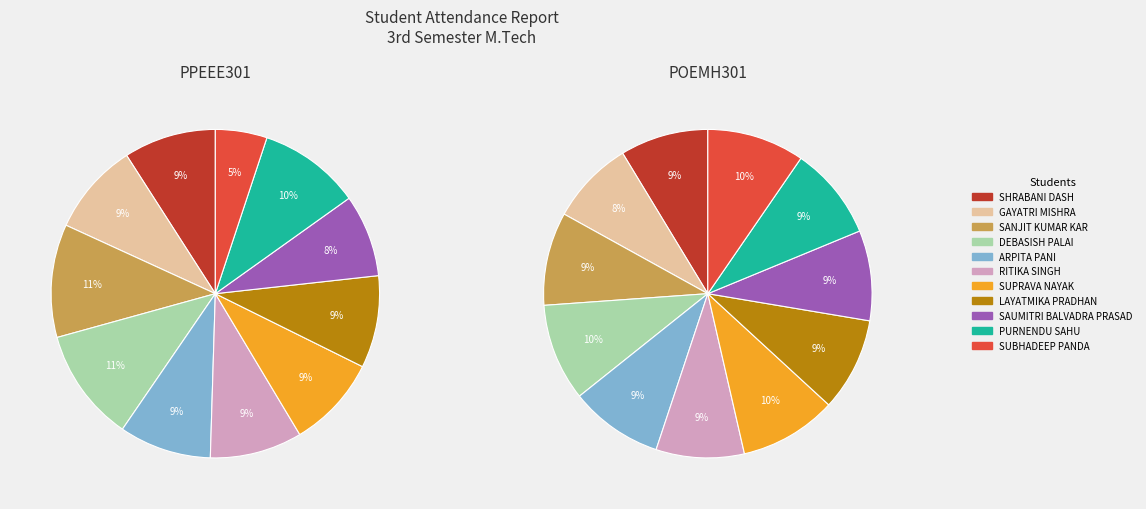

Is it true that DEBASISH PALAI is 21% of the pie?

False